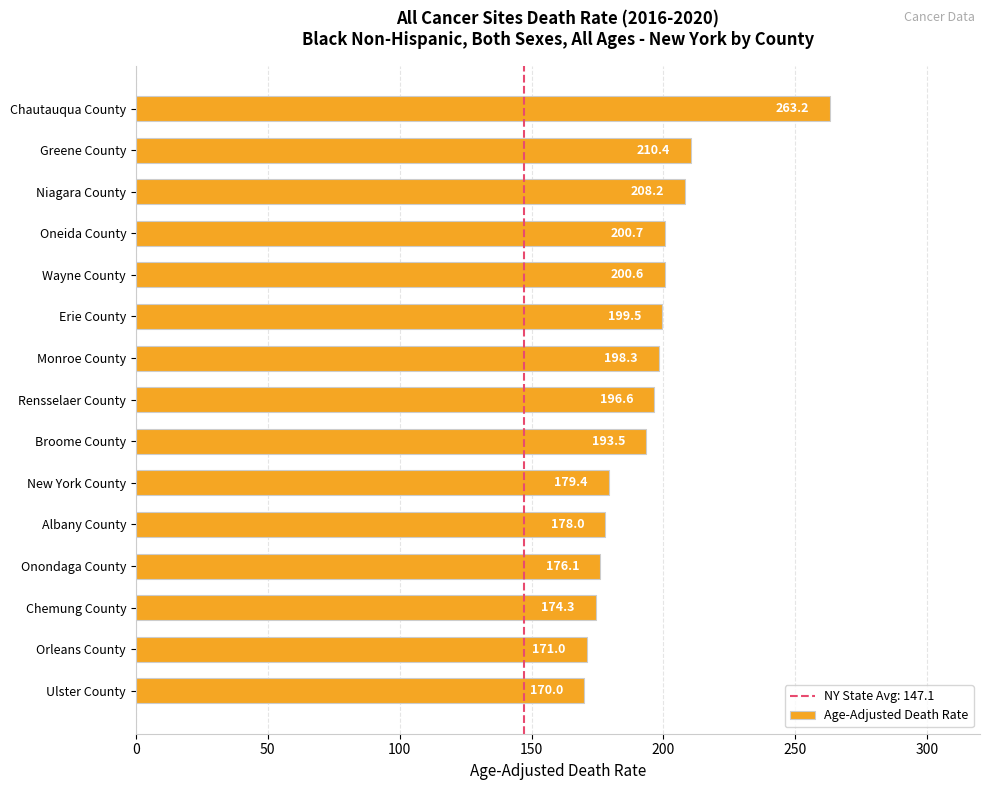

What is the sum of the values at New York County and Erie County?

378.9